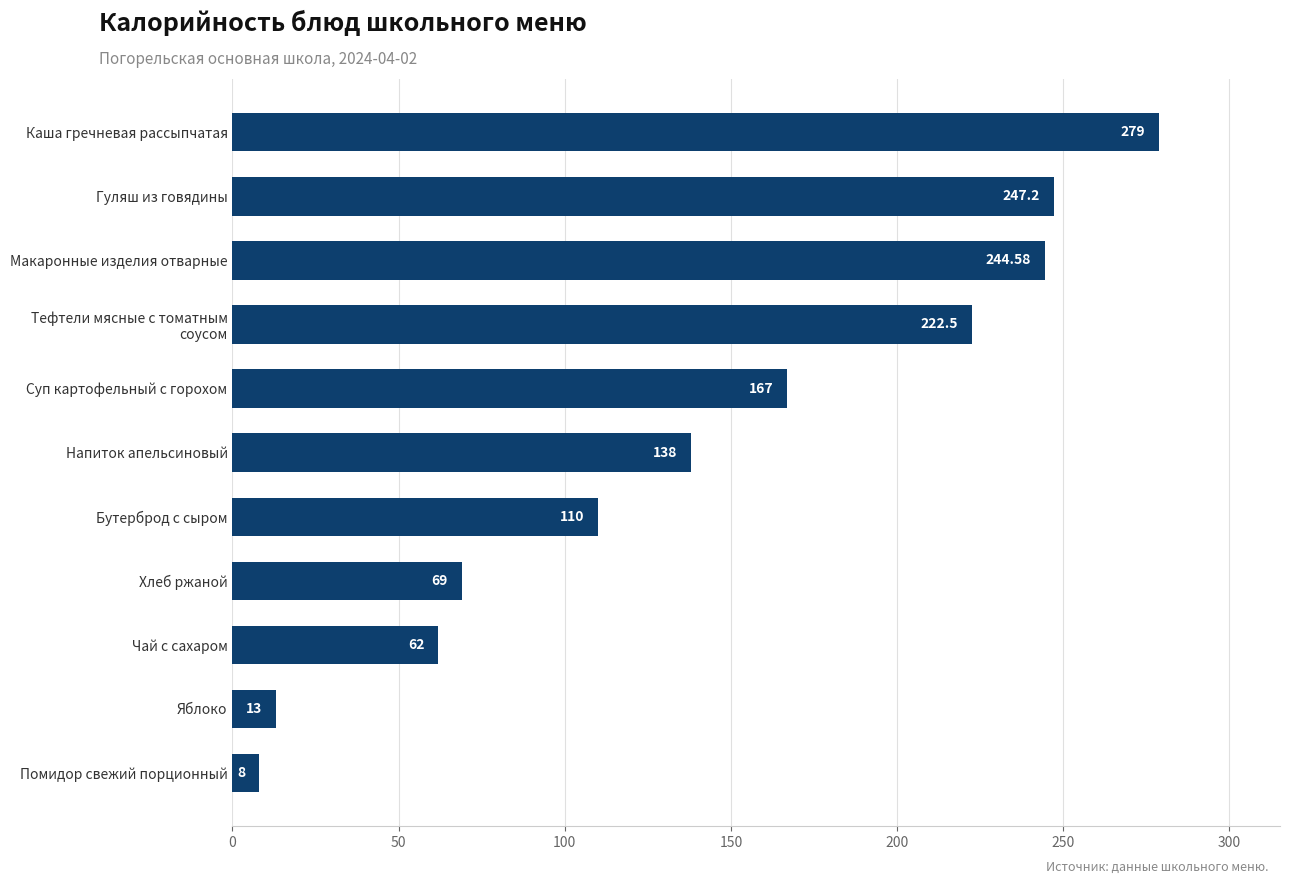

Which category has the highest value across all series?

Каша гречневая рассыпчатая